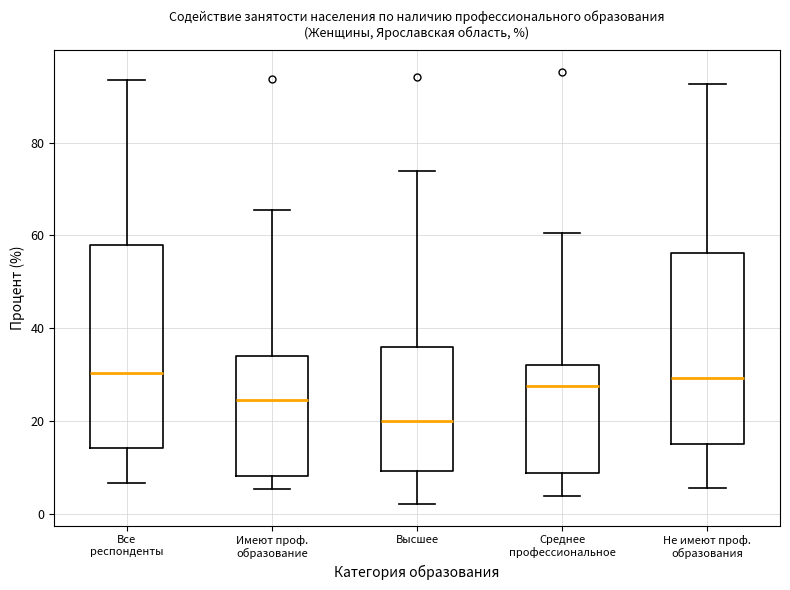

Which box is the tallest, from its lower edge to its upper edge?

Все респонденты